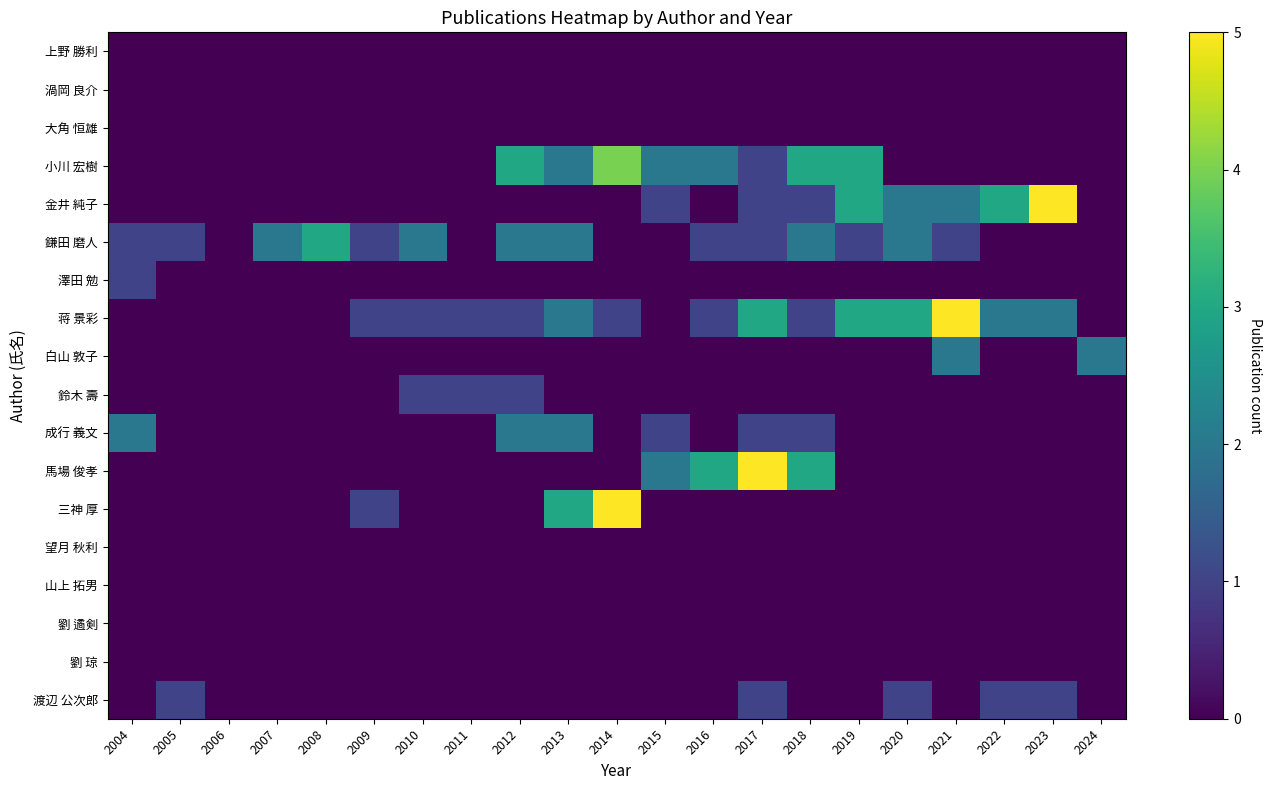

Rank the series at 2005 from highest to lowest value.

鎌田 磨人, 渡辺 公次郎, 上野 勝利, 渦岡 良介, 大角 恒雄, 小川 宏樹, 金井 純子, 澤田 勉, 蒋 景彩, 白山 敦子, 鈴木 壽, 成行 義文, 馬場 俊孝, 三神 厚, 望月 秋利, 山上 拓男, 劉 遹剣, 劉 琼